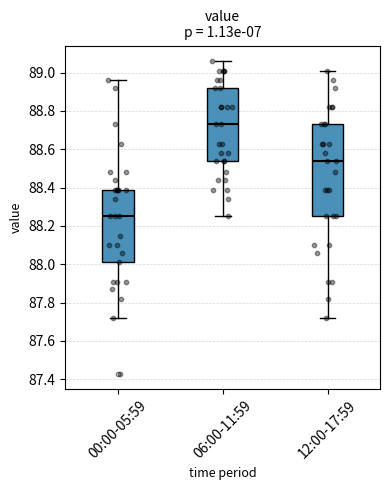

Where is the upper edge of the box for 12:00-17:59 on the y-axis? The values are not printed on the chart, so give them approximately, as read against the axis.

88.74